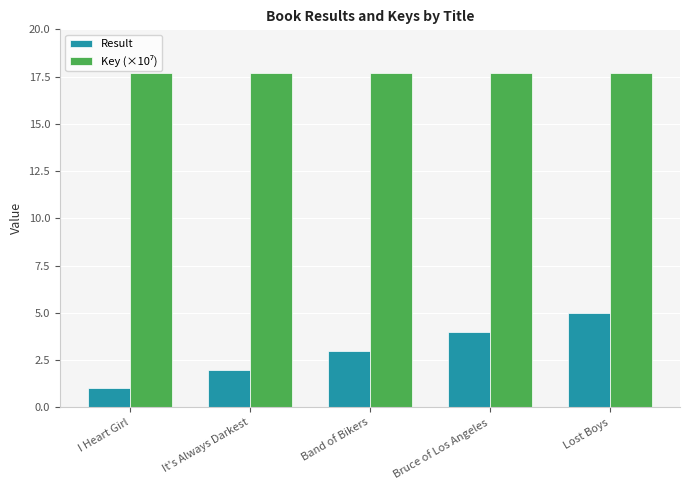

What value does the Result series have at Bruce of Los Angeles?

4.0